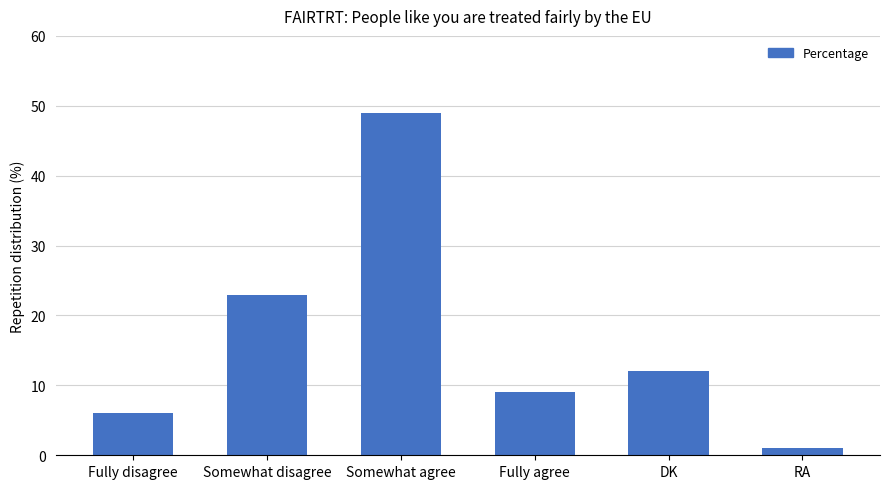

Is it true that the value at Somewhat agree is 49?

True